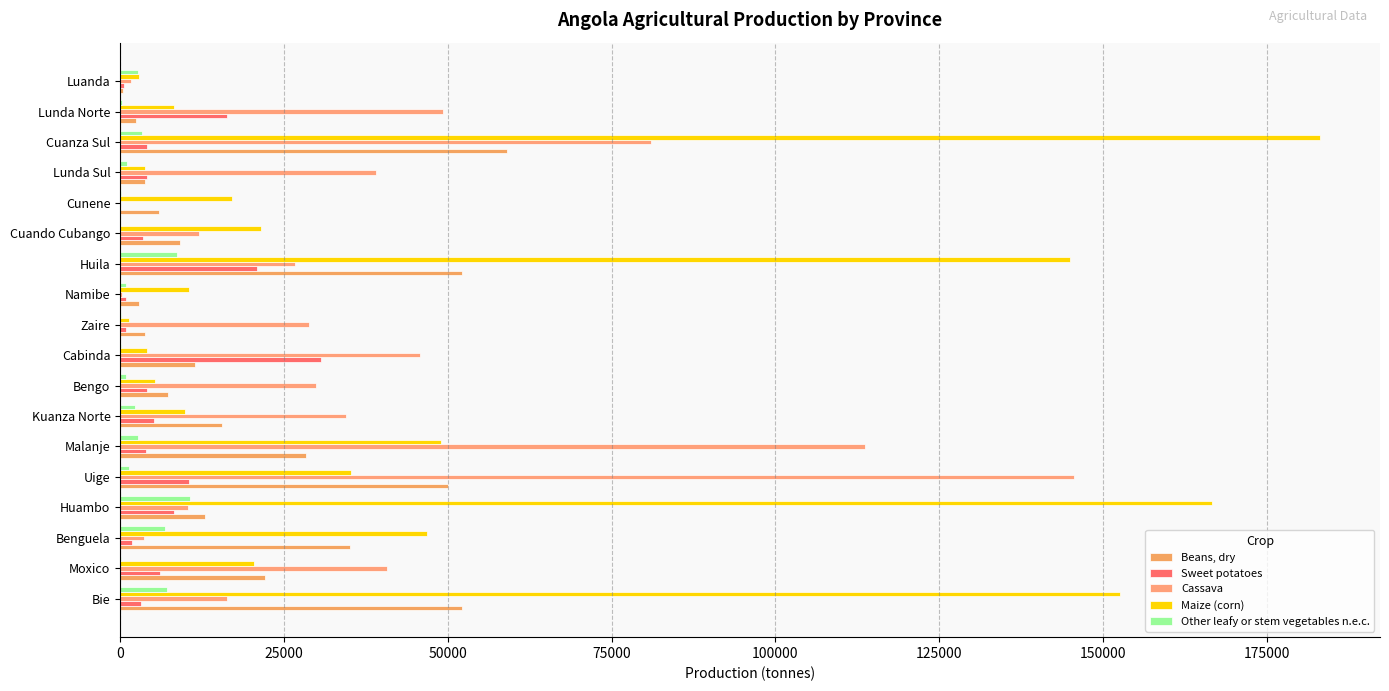

How many distinct data groups are displayed?

5